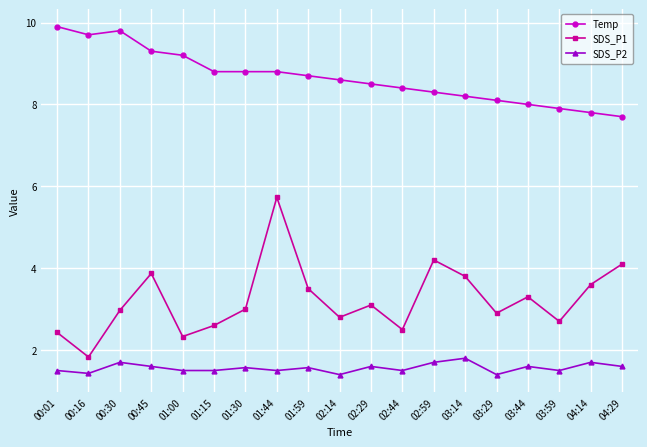

Which series has the largest total across all categories?

Temp